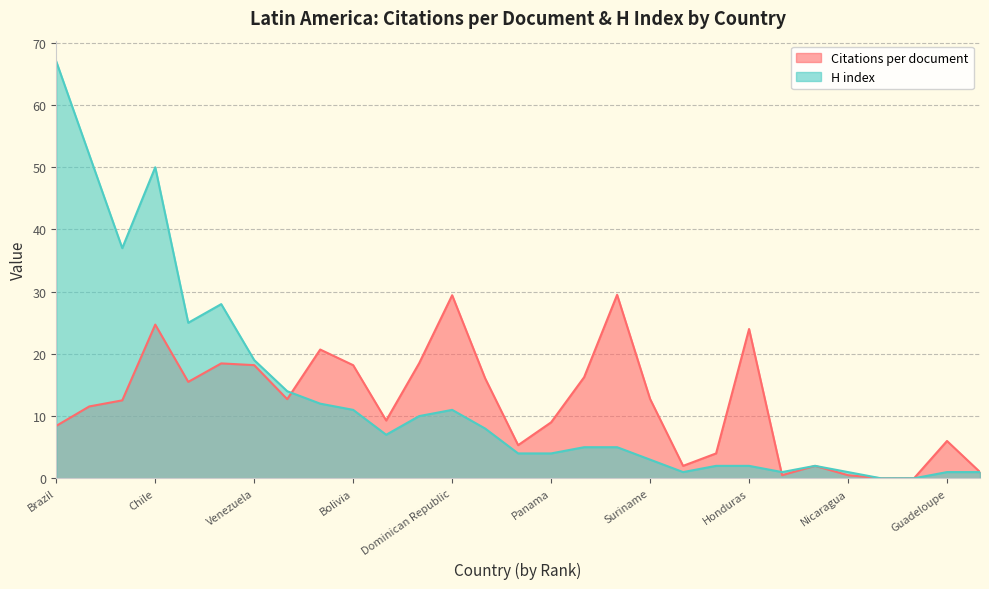

Which has a higher value, Peru or Guyana?

Guyana